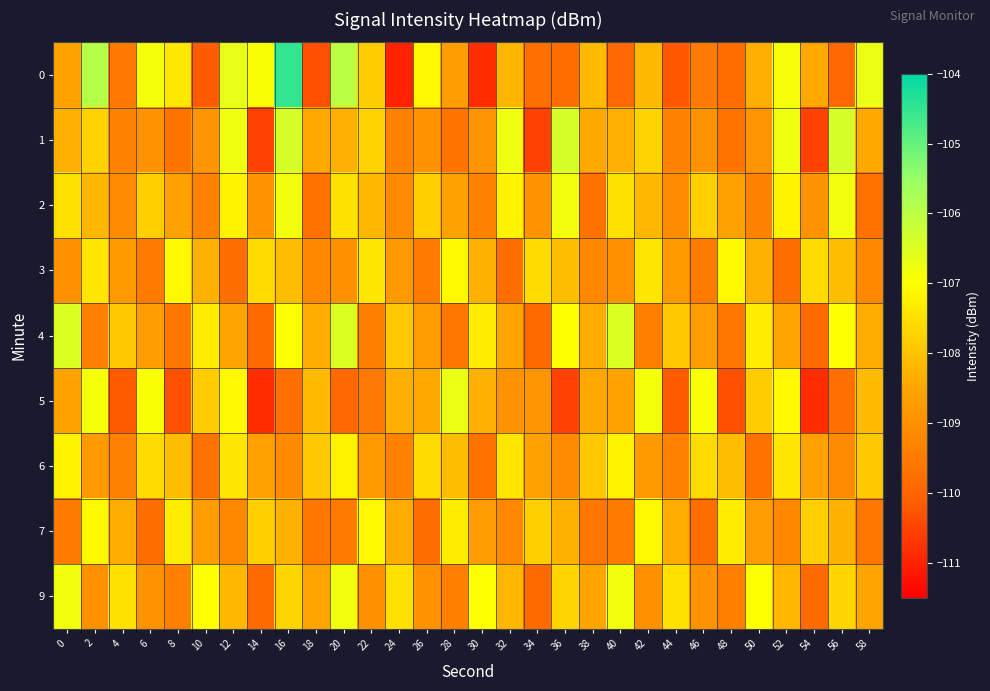

Reading left to right, list all the values displayed in this chart.

0: 0=-108.6	2=-105.9	4=-109.6	6=-106.9	8=-107.4	10=-110.1	12=-106.7	14=-107.0	16=-104.5	18=-110.3	20=-106.0	22=-107.9	24=-111.0	26=-107.1	28=-108.7	30=-110.8	32=-108.2	34=-109.8	36=-109.8	38=-108.1	40=-110.0	42=-108.2	44=-110.2	46=-109.5	48=-109.8	50=-108.3	52=-106.9	54=-108.4	56=-110.0	58=-106.7
1: 0=-108.3	2=-107.7	4=-109.3	6=-108.9	8=-109.6	10=-108.9	12=-106.8	14=-110.5	16=-106.4	18=-108.5	20=-108.3	22=-107.7	24=-109.3	26=-108.9	28=-109.6	30=-108.9	32=-106.8	34=-110.5	36=-106.4	38=-108.5	40=-108.3	42=-107.7	44=-109.3	46=-108.9	48=-109.6	50=-108.9	52=-106.8	54=-110.5	56=-106.4	58=-108.5
2: 0=-107.5	2=-108.2	4=-109.1	6=-107.8	8=-108.6	10=-109.3	12=-107.2	14=-108.9	16=-106.8	18=-109.7	20=-107.5	22=-108.2	24=-109.1	26=-107.8	28=-108.6	30=-109.3	32=-107.2	34=-108.9	36=-106.8	38=-109.7	40=-107.5	42=-108.2	44=-109.1	46=-107.8	48=-108.6	50=-109.3	52=-107.2	54=-108.9	56=-106.8	58=-109.7
3: 0=-109.0	2=-107.4	4=-108.8	6=-109.5	8=-107.1	10=-108.3	12=-109.8	14=-107.6	16=-108.1	18=-109.2	20=-109.0	22=-107.4	24=-108.8	26=-109.5	28=-107.1	30=-108.3	32=-109.8	34=-107.6	36=-108.1	38=-109.2	40=-109.0	42=-107.4	44=-108.8	46=-109.5	48=-107.1	50=-108.3	52=-109.8	54=-107.6	56=-108.1	58=-109.2
4: 0=-106.5	2=-109.4	4=-107.9	6=-108.7	8=-109.6	10=-107.3	12=-108.5	14=-109.9	16=-107.0	18=-108.4	20=-106.5	22=-109.4	24=-107.9	26=-108.7	28=-109.6	30=-107.3	32=-108.5	34=-109.9	36=-107.0	38=-108.4	40=-106.5	42=-109.4	44=-107.9	46=-108.7	48=-109.6	50=-107.3	52=-108.5	54=-109.9	56=-107.0	58=-108.4
5: 0=-108.6	2=-106.9	4=-110.1	6=-107.0	8=-110.3	10=-107.9	12=-107.1	14=-110.8	16=-109.8	18=-108.1	20=-110.0	22=-109.5	24=-108.3	26=-108.4	28=-106.7	30=-108.3	32=-108.9	34=-108.9	36=-110.5	38=-108.5	40=-108.6	42=-106.9	44=-110.1	46=-107.0	48=-110.3	50=-107.9	52=-107.1	54=-110.8	56=-109.8	58=-108.1
6: 0=-107.2	2=-108.8	4=-109.3	6=-107.6	8=-108.1	10=-109.7	12=-107.4	14=-108.6	16=-109.1	18=-107.9	20=-107.2	22=-108.8	24=-109.3	26=-107.6	28=-108.1	30=-109.7	32=-107.4	34=-108.6	36=-109.1	38=-107.9	40=-107.2	42=-108.8	44=-109.3	46=-107.6	48=-108.1	50=-109.7	52=-107.4	54=-108.6	56=-109.1	58=-107.9
7: 0=-109.5	2=-107.1	4=-108.4	6=-109.8	8=-107.3	10=-108.7	12=-109.2	14=-107.8	16=-108.3	18=-109.6	20=-109.5	22=-107.1	24=-108.4	26=-109.8	28=-107.3	30=-108.7	32=-109.2	34=-107.8	36=-108.3	38=-109.6	40=-109.5	42=-107.1	44=-108.4	46=-109.8	48=-107.3	50=-108.7	52=-109.2	54=-107.8	56=-108.3	58=-109.6
9: 0=-106.8	2=-109.0	4=-107.5	6=-108.9	8=-109.4	10=-107.0	12=-108.2	14=-109.9	16=-107.7	18=-108.5	20=-106.8	22=-109.0	24=-107.5	26=-108.9	28=-109.4	30=-107.0	32=-108.2	34=-109.9	36=-107.7	38=-108.5	40=-106.8	42=-109.0	44=-107.5	46=-108.9	48=-109.4	50=-107.0	52=-108.2	54=-109.9	56=-107.7	58=-108.5